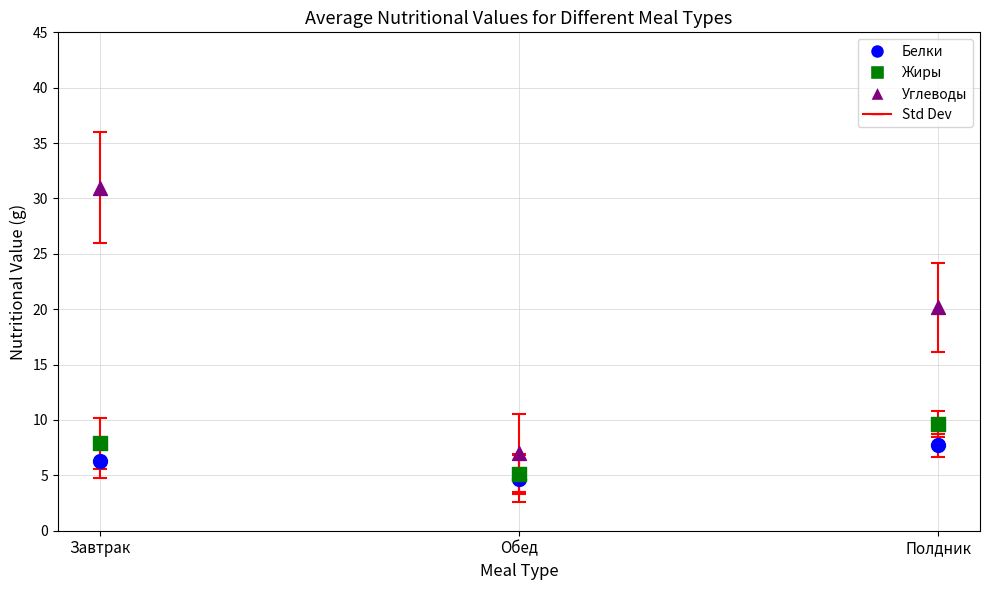

In the Углеводы series, what Y value is closest to 18?

20.2